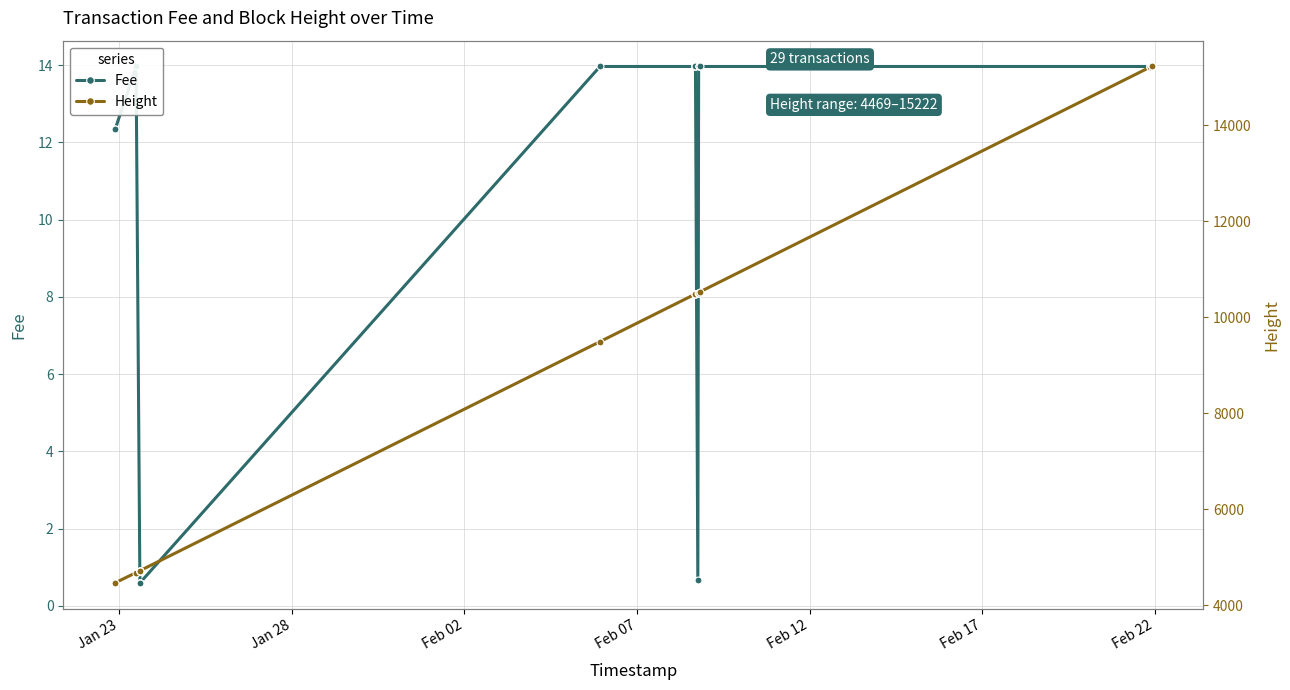

What is the value of the Height point at the 17th from the left?

10514.0